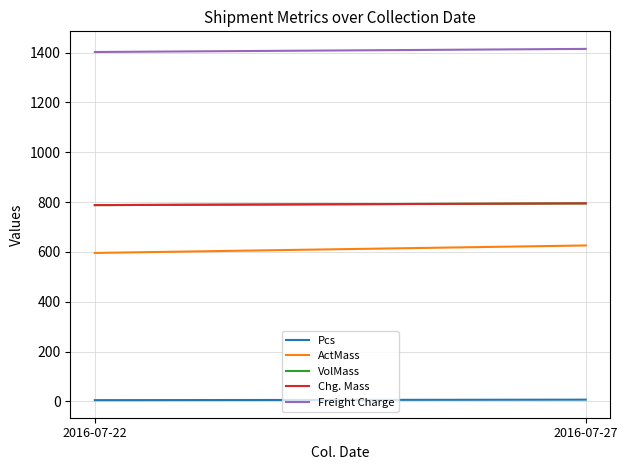

What is the spread (max minus min) of values at 2016-07-22?

1397.6